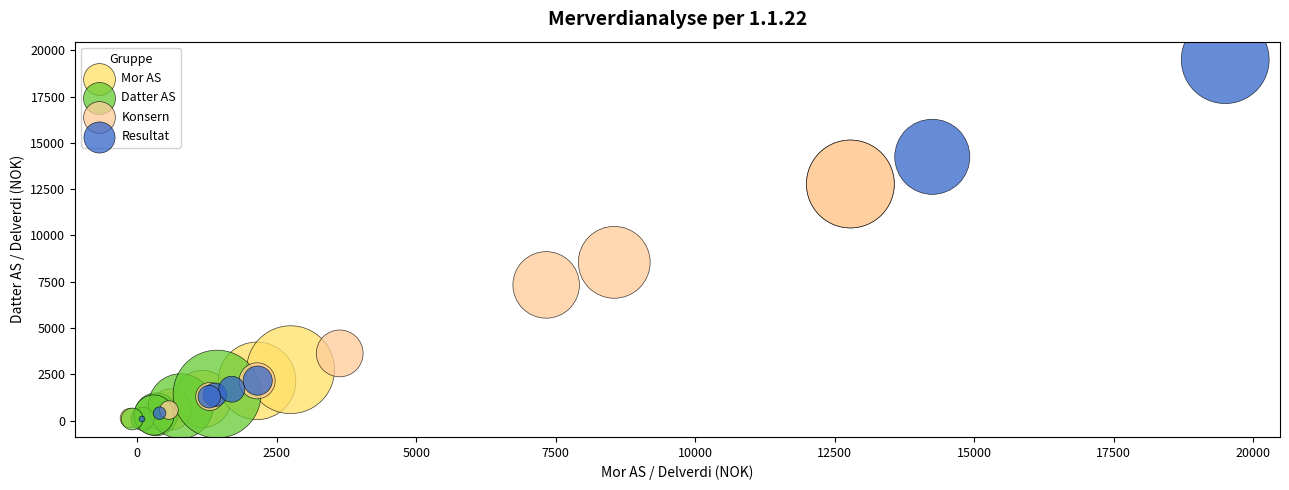

Which series contains the highest Y value?

Resultat